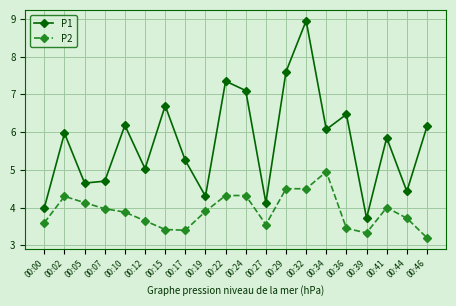

List the series in order of their peak value, highest first.

P1, P2